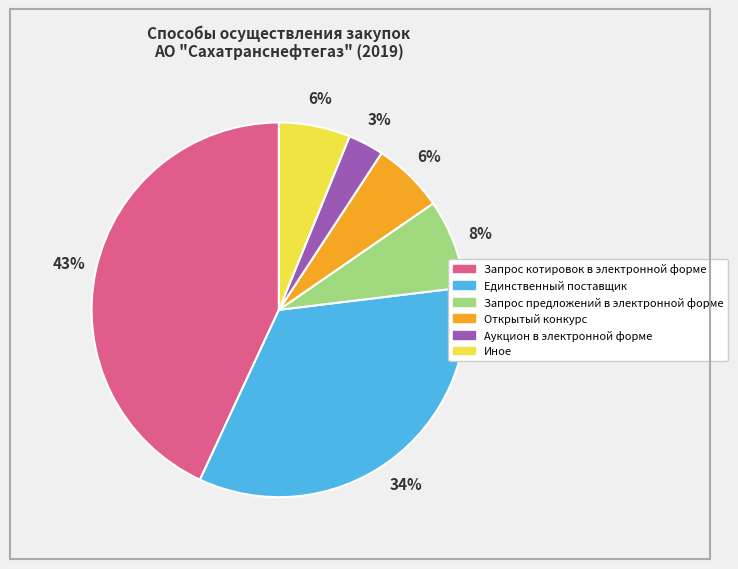

Is it true that Единственный поставщик is 46% of the pie?

False